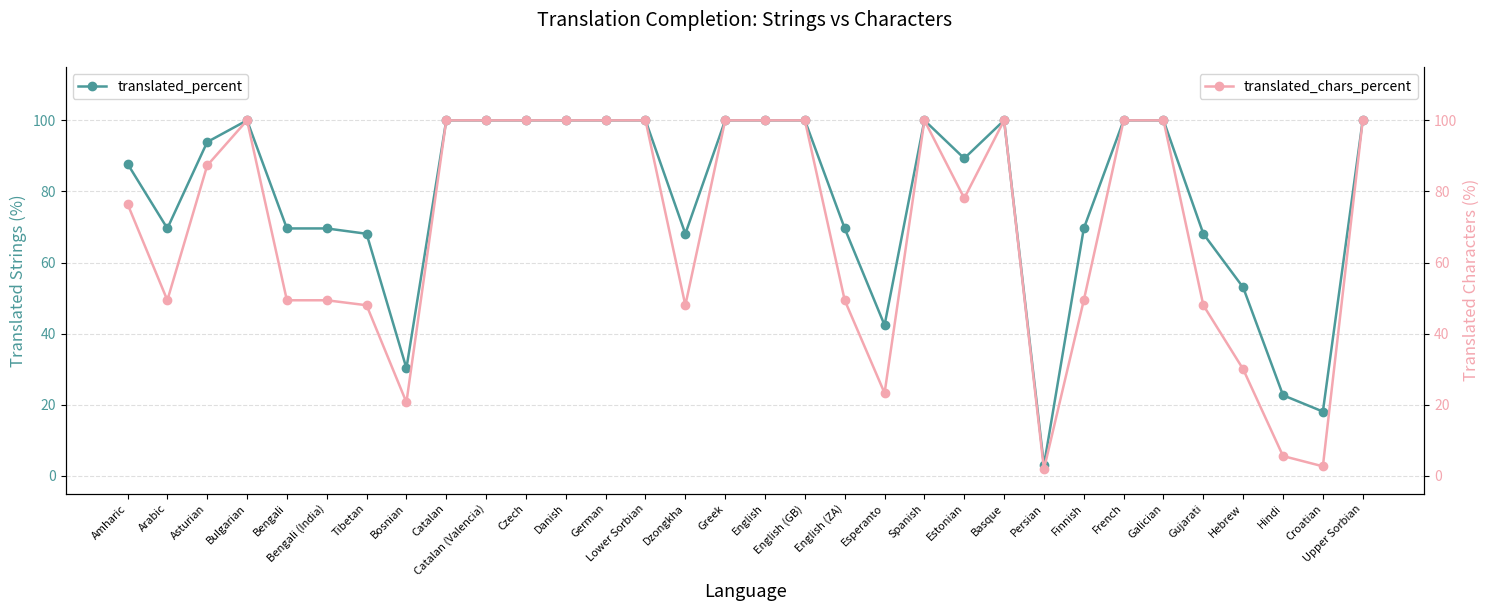

Reading right to left, list all the values displayed in this chart.

translated_percent: 100.0	18.1	22.7	53.0	68.1	100.0	100.0	69.6	3.0	100.0	89.3	100.0	42.4	69.6	100.0	100.0	100.0	68.1	100.0	100.0	100.0	100.0	100.0	100.0	30.3	68.1	69.6	69.6	100.0	93.9	69.6	87.8
translated_chars_percent: 100.0	2.7	5.6	30.0	48.0	100.0	100.0	49.4	1.9	100.0	78.1	100.0	23.3	49.4	100.0	100.0	100.0	48.0	100.0	100.0	100.0	100.0	100.0	100.0	20.7	48.0	49.4	49.4	100.0	87.3	49.4	76.5